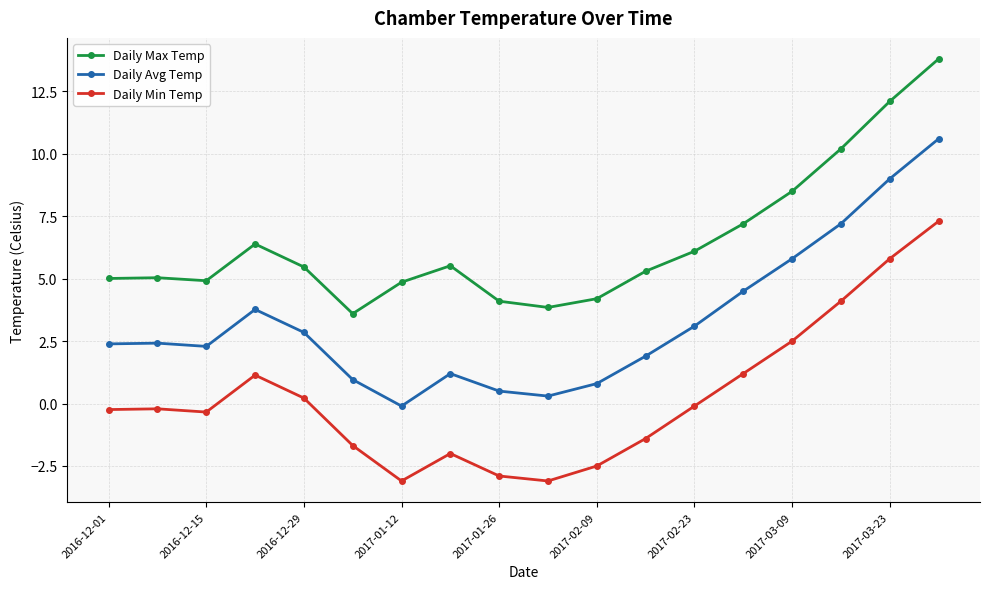

Which series has the largest total across all categories?

Daily Max Temp